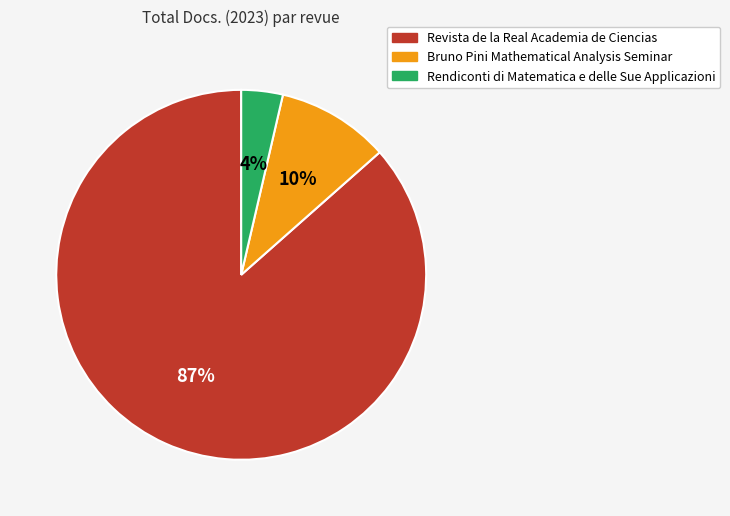

To the nearest percent, what percentage of the pie is Rendiconti di Matematica e delle Sue Applicazioni?

4%